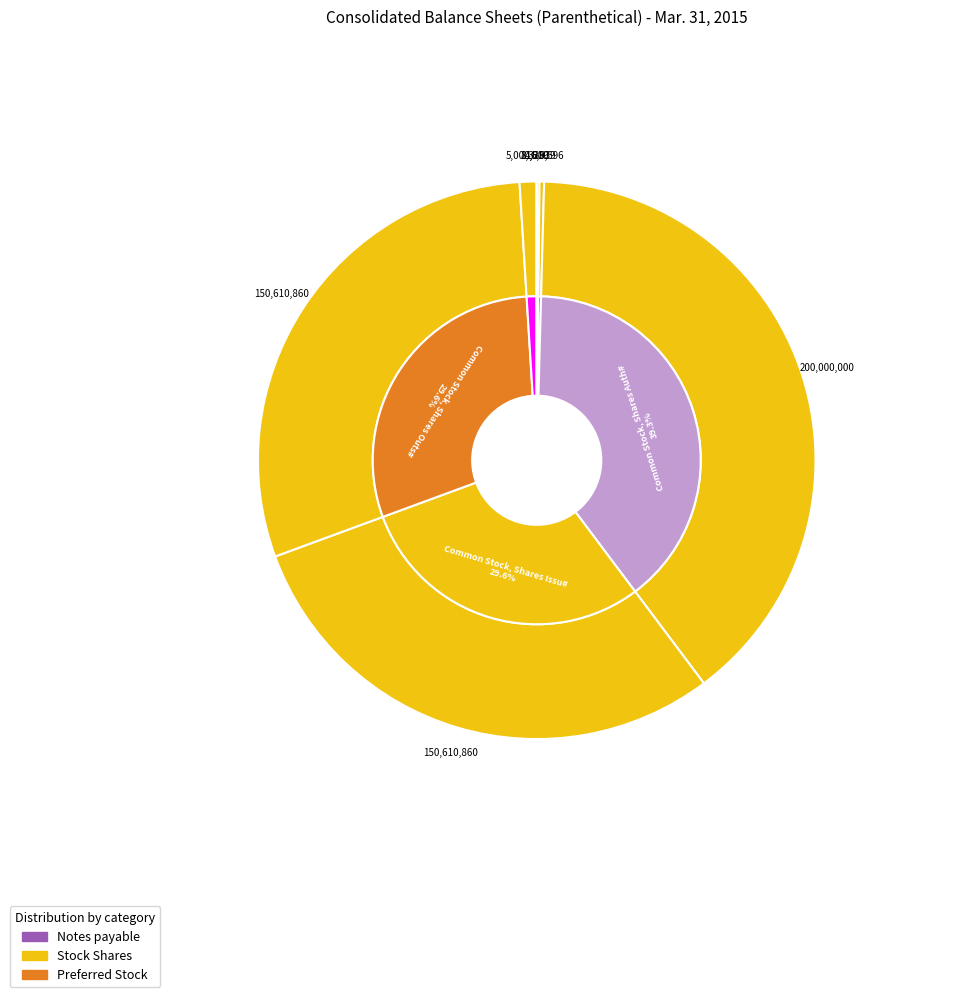

True or false: Preferred Stock, Shares Issued accounts for 1% of the total.

False